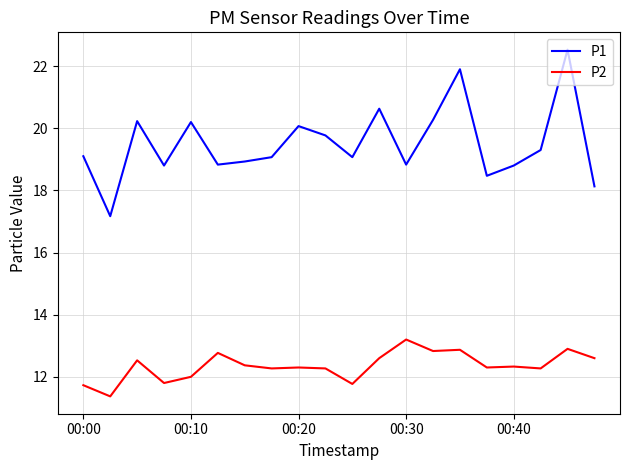

How many lines are shown in the chart?

2